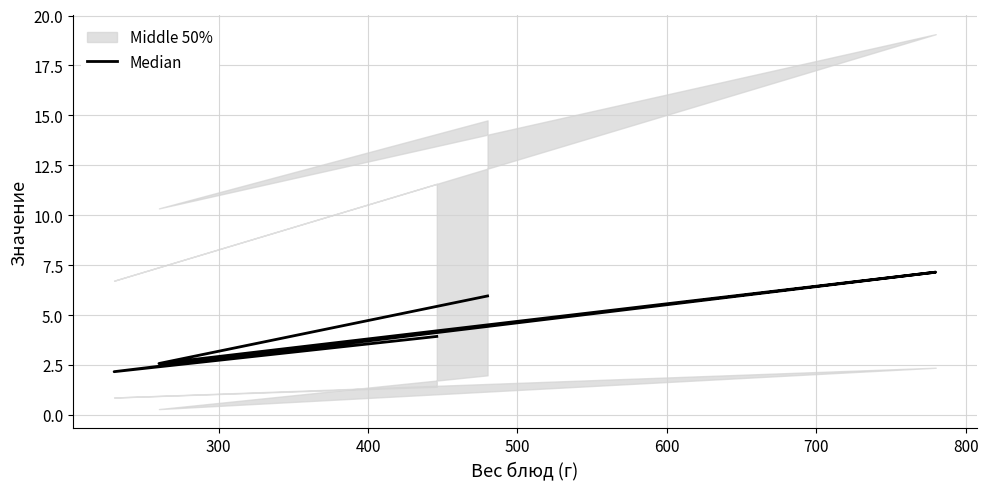

What is the difference between the maximum and second lowest values?

4.6